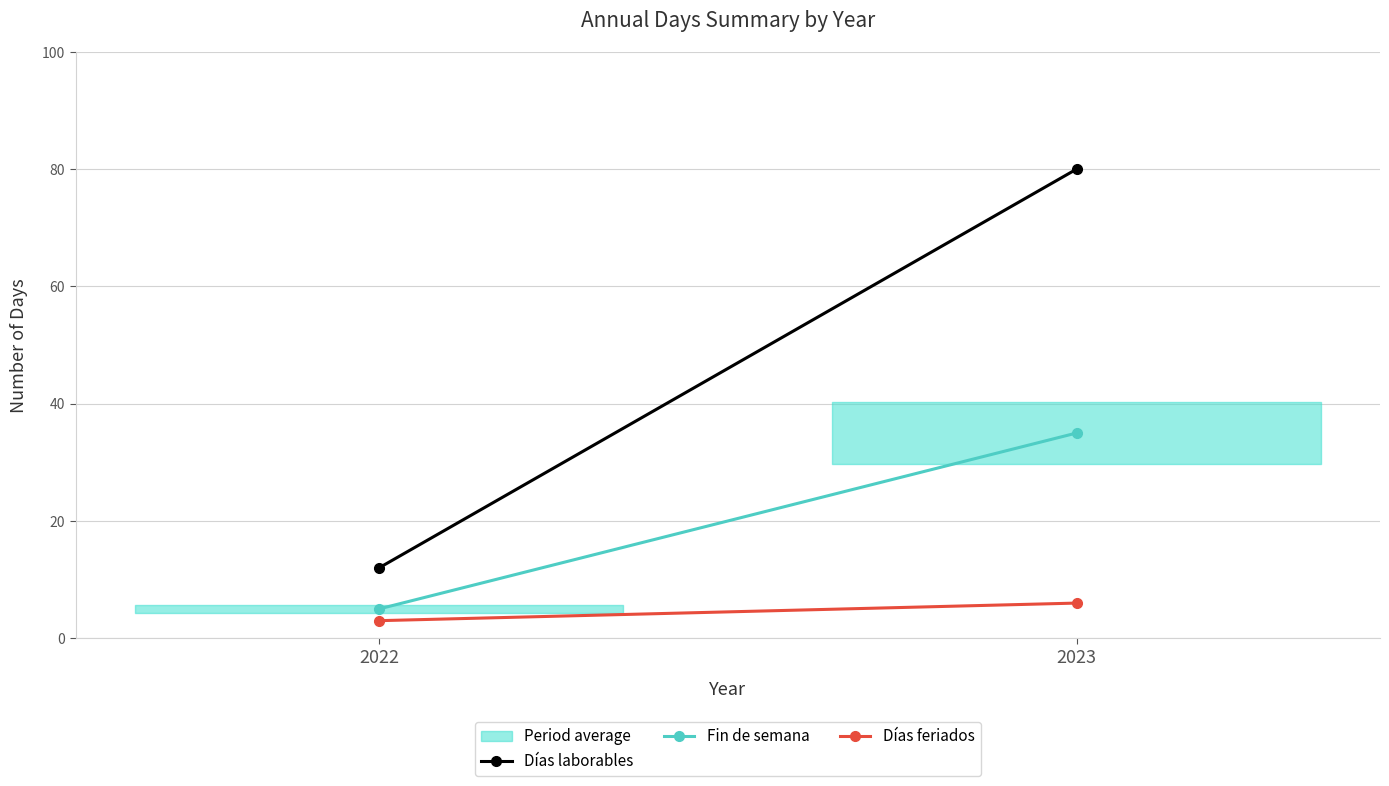

Which series has the largest total across all categories?

Días laborables